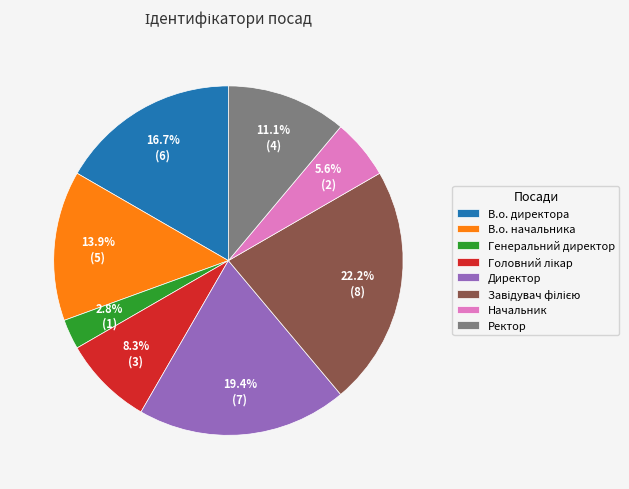

To the nearest percent, what percentage of the pie is Директор?

19%